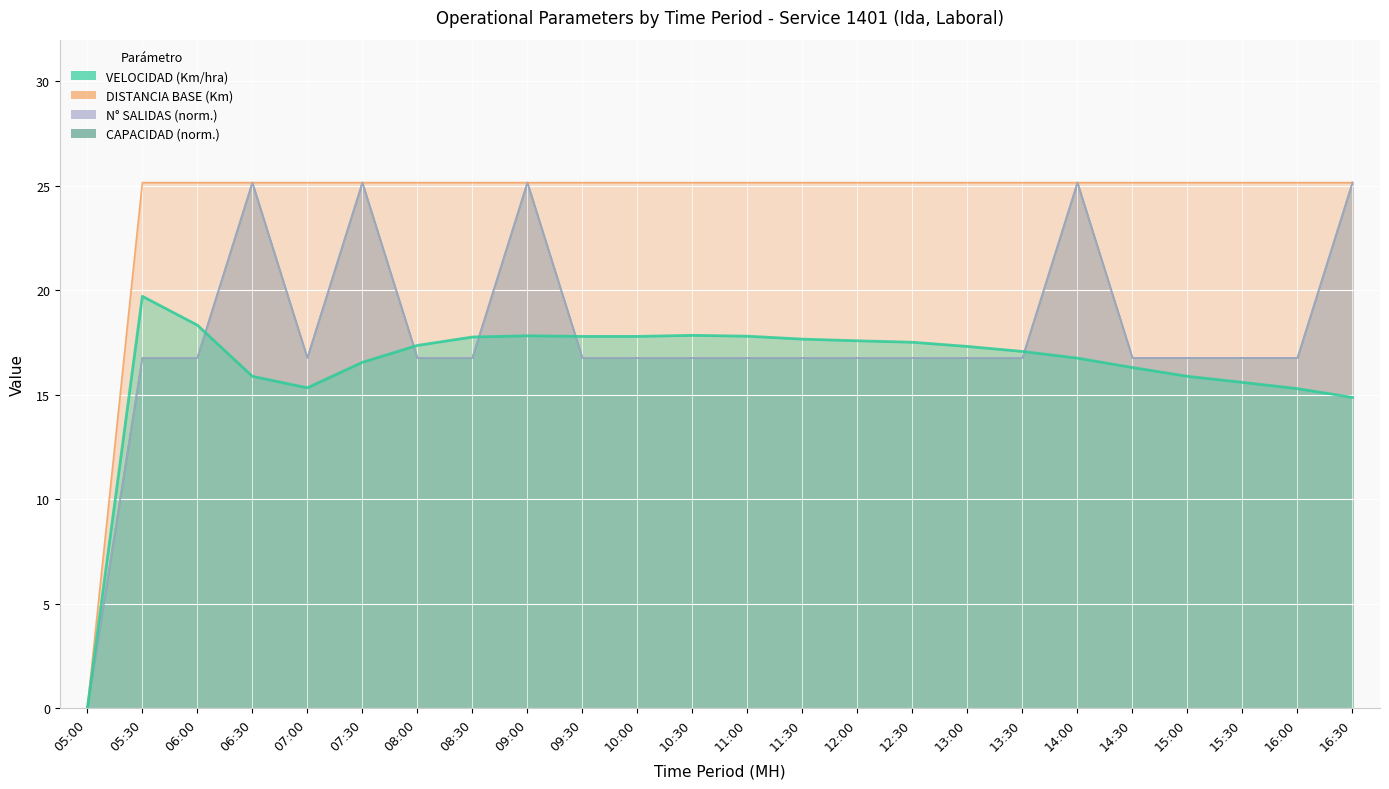

How many interior local valleys does the N° SALIDAS series have?

1